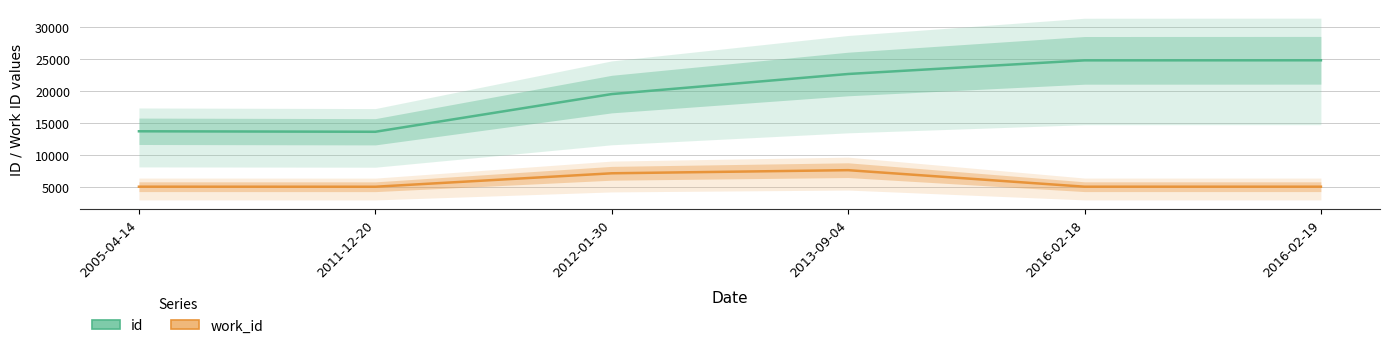

What is the difference between the id values at 2011-12-20 and 2012-01-30?

5885